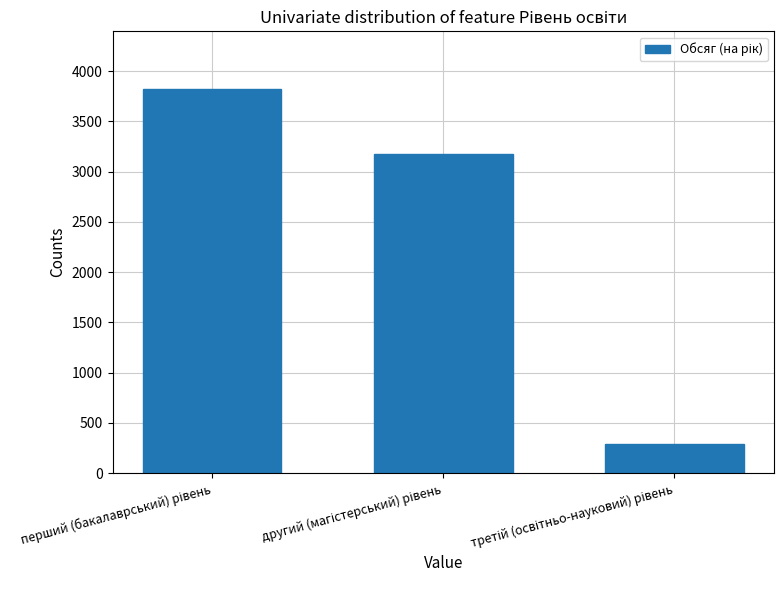

What is the smallest value displayed?

290